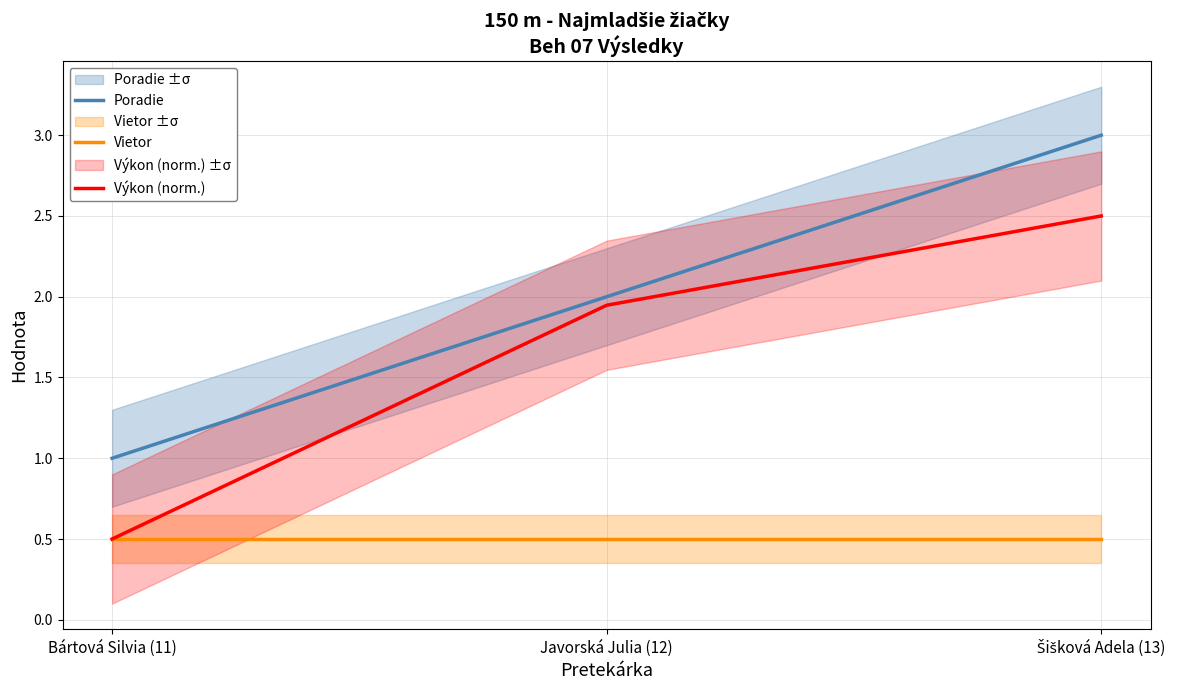

What is the value of the Poradie point at the 3rd from the left?

3.0